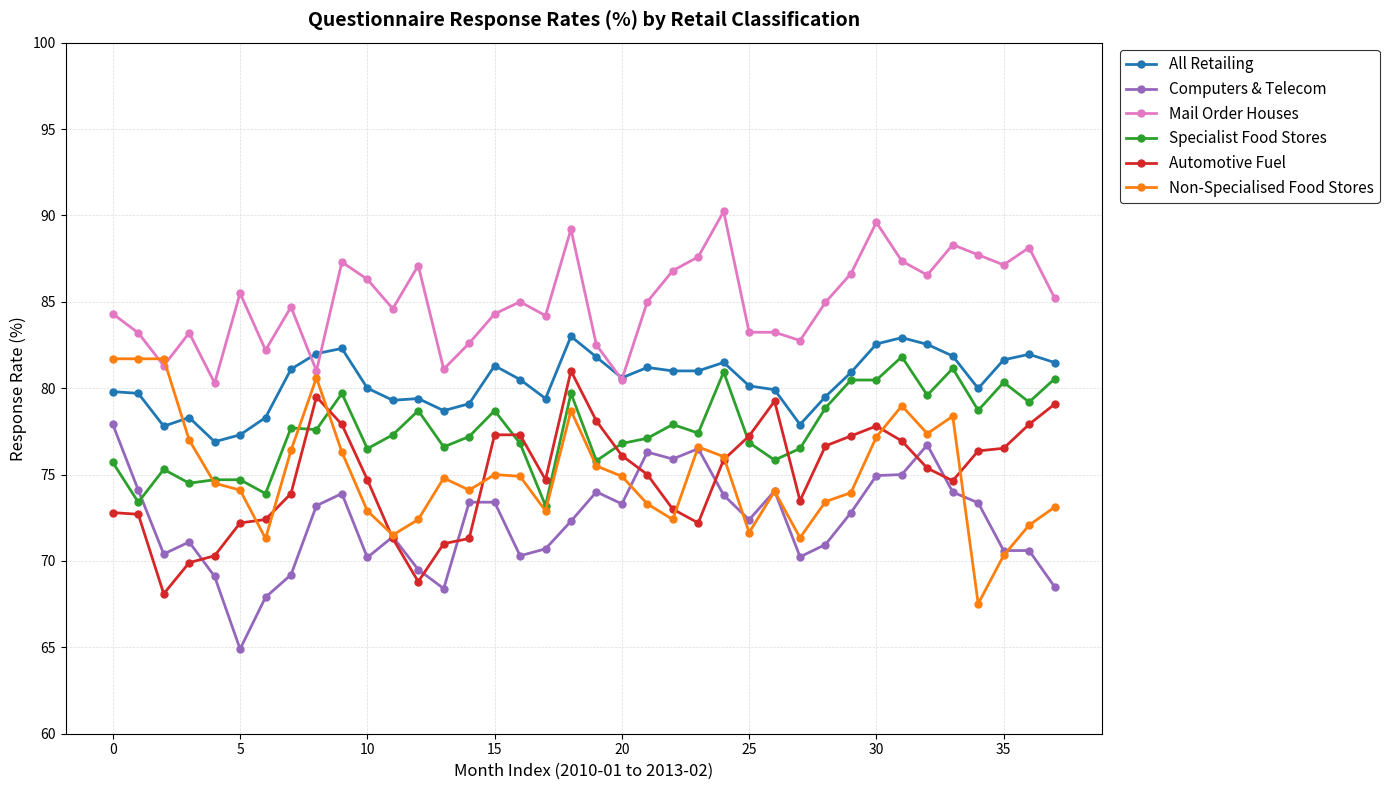

True or false: Specialist Food Stores has more than 2 points higher than both neighbors.

True